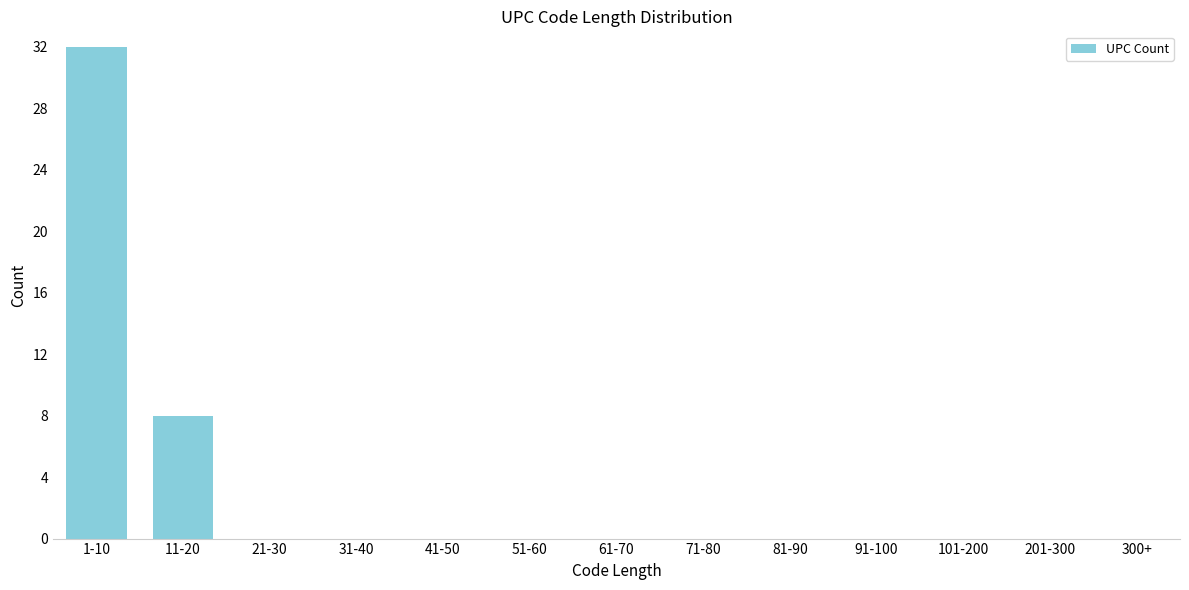

Reading left to right, list all the values displayed in this chart.

1-10=32	11-20=8	21-30=0	31-40=0	41-50=0	51-60=0	61-70=0	71-80=0	81-90=0	91-100=0	101-200=0	201-300=0	300+=0